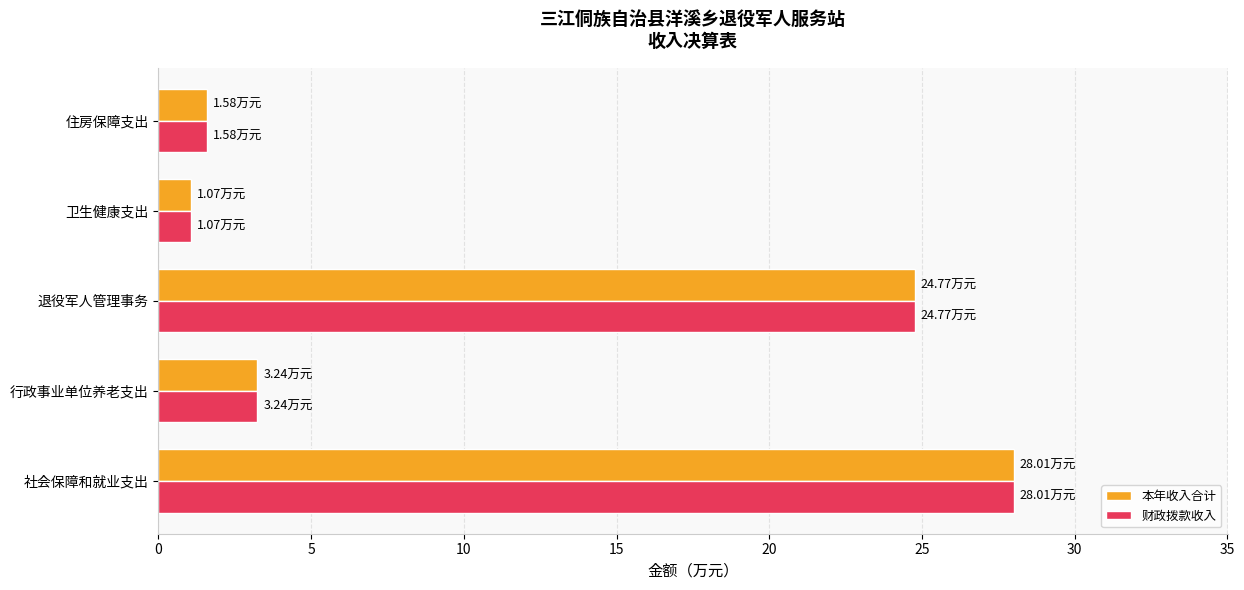

How many distinct data groups are displayed?

2